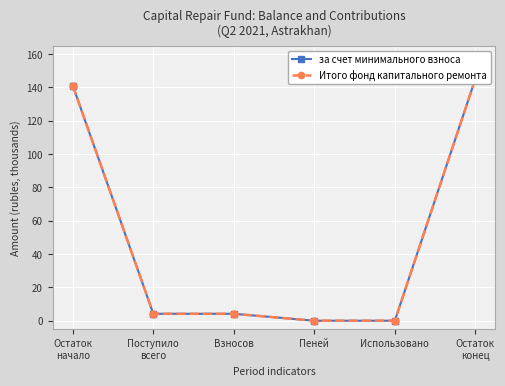

What is the label of the 5th point from the right?

Поступило
всего